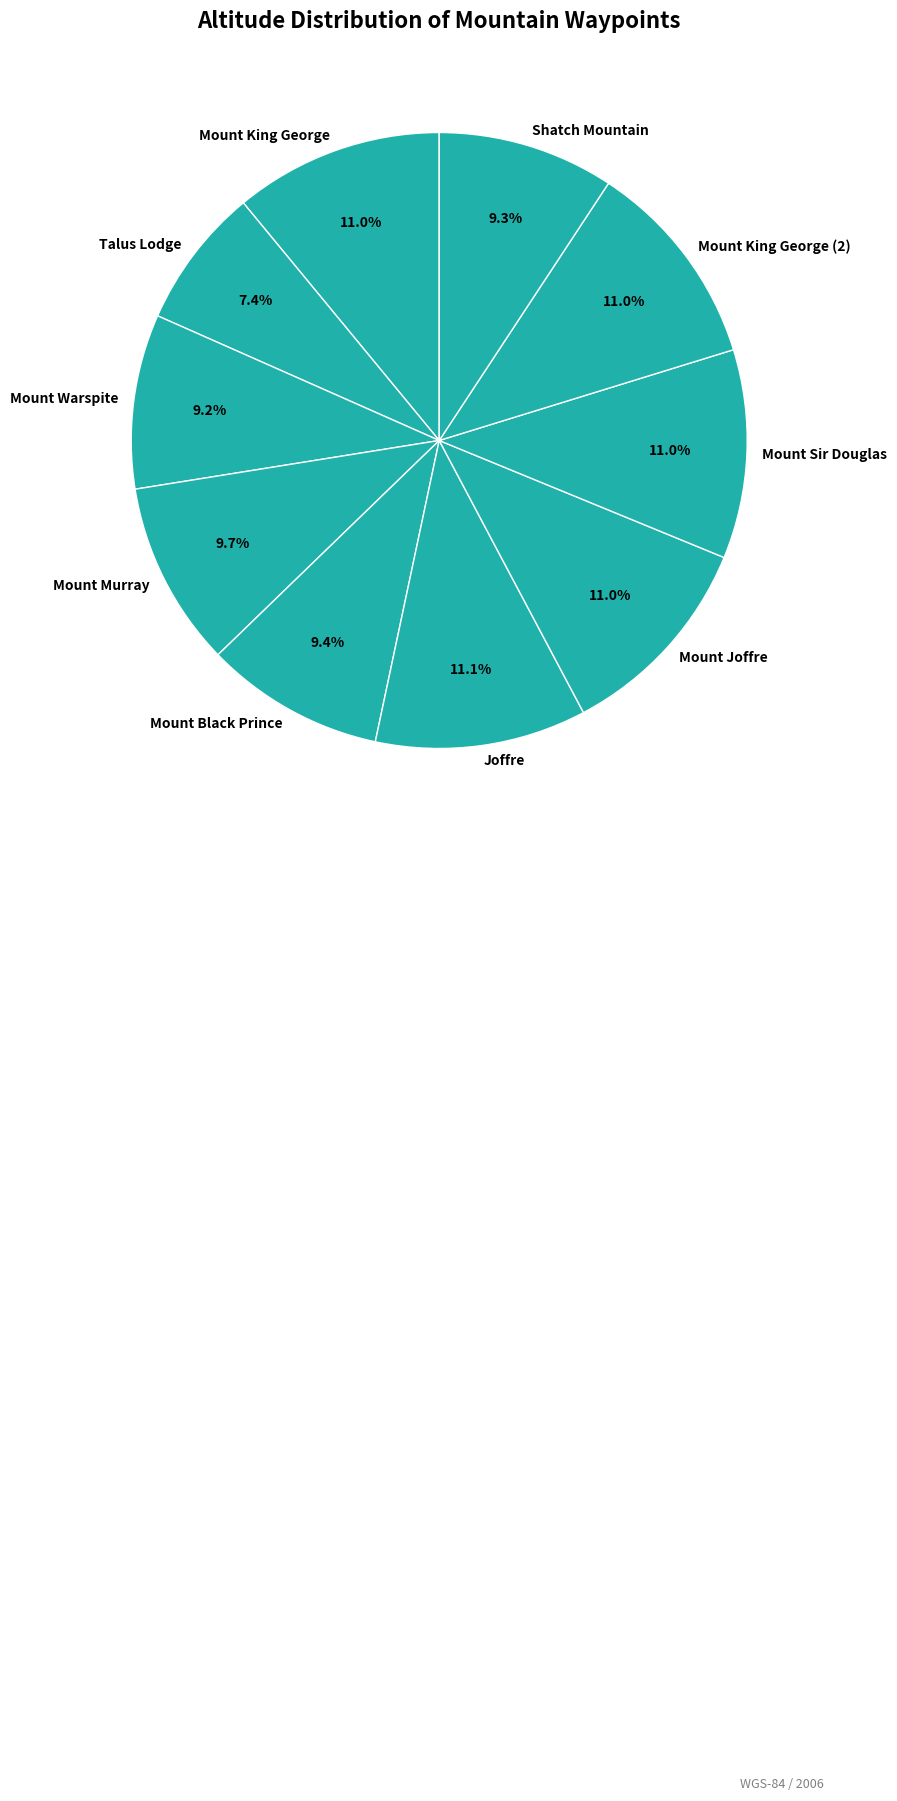

Does Mount Warspite account for over 50% of the chart?

No